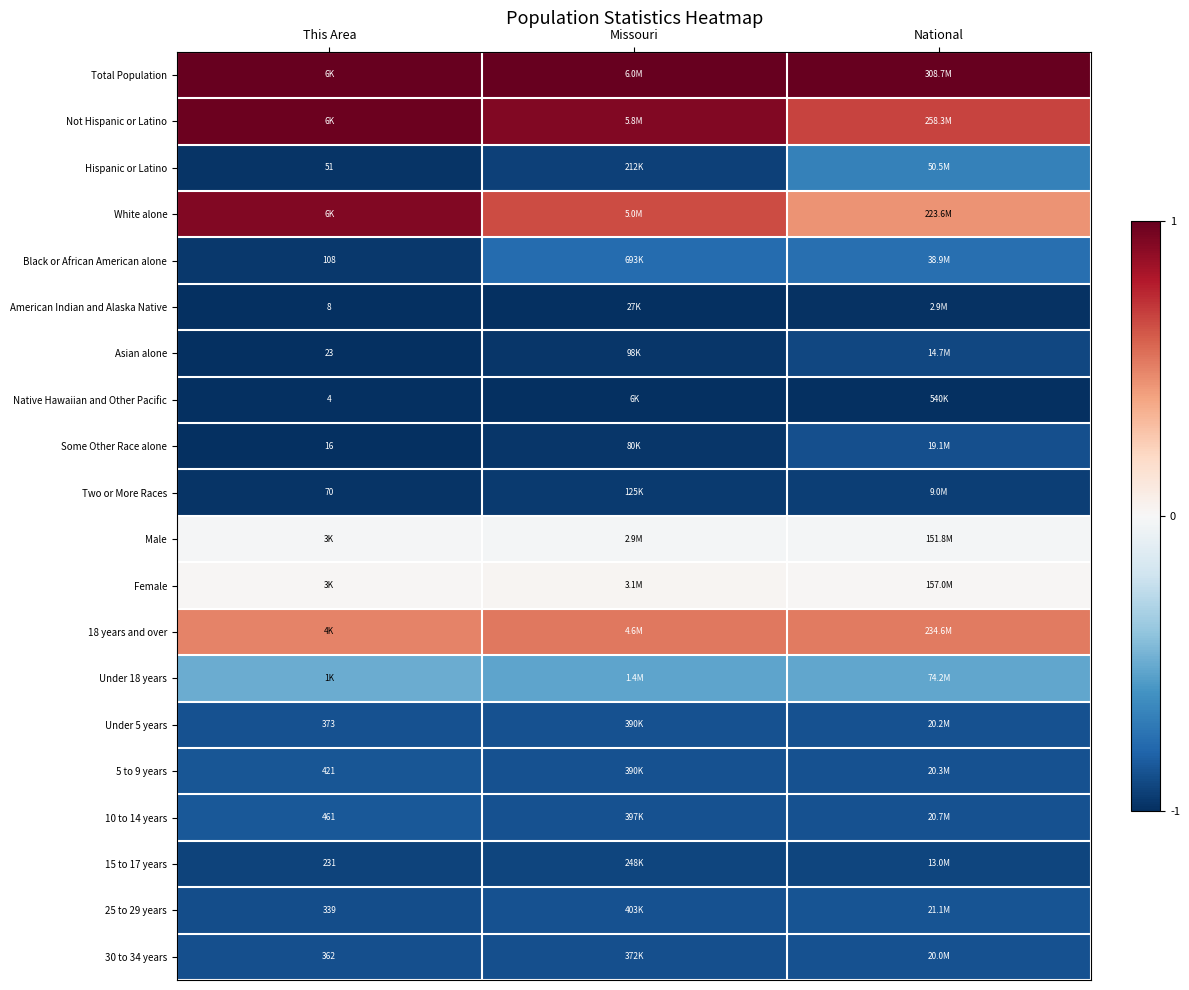

At how many categories does at least one series exceed 0?

3